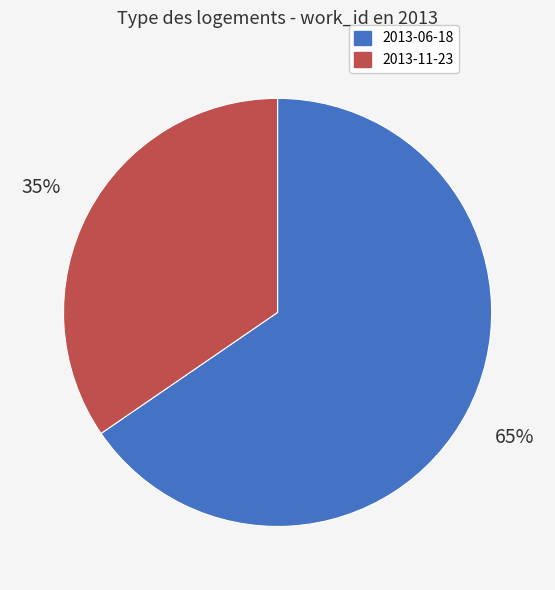

Is there any slice that represents more than half of the pie?

Yes